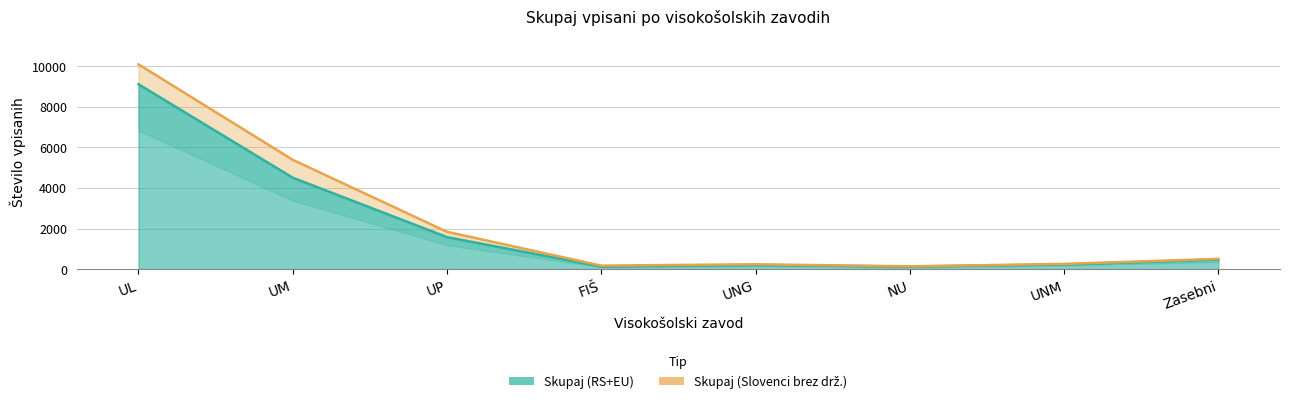

What is the ratio of the value at UNM to the value at FIŠ?

1.8